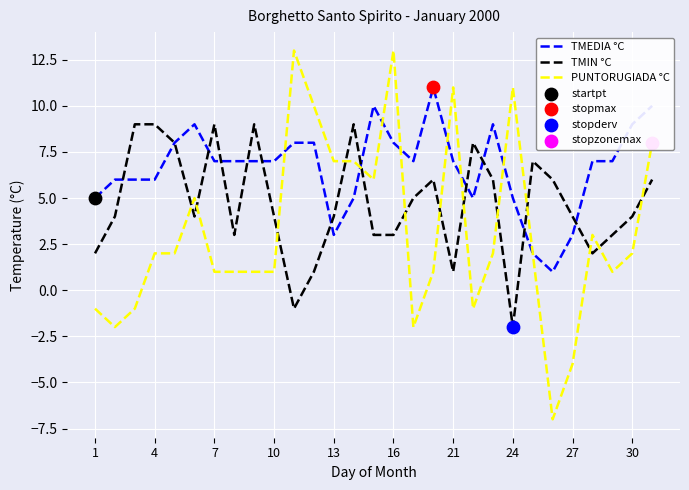

Which series has the largest total across all categories?

TMEDIA °C